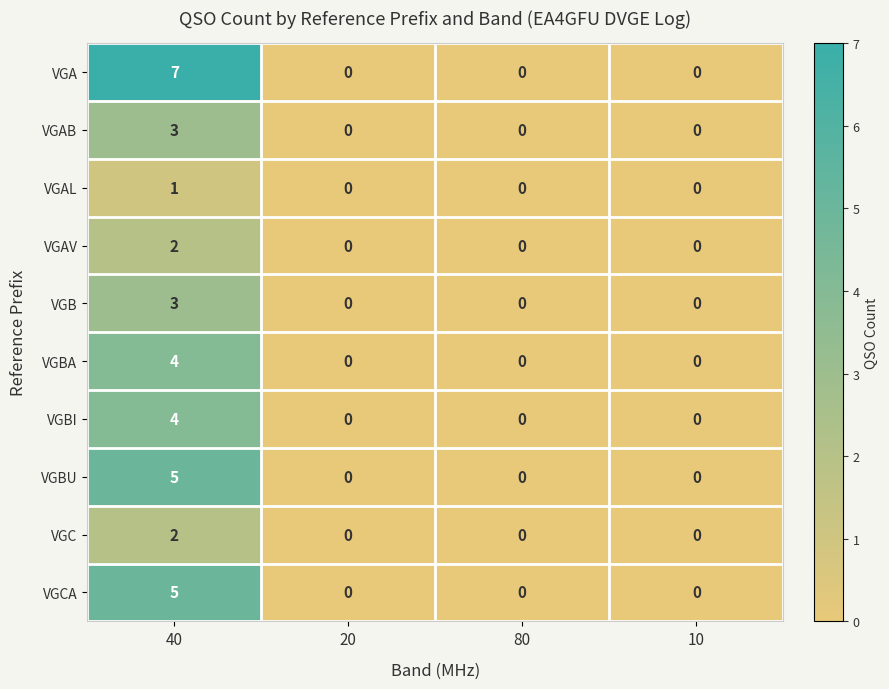

Which series has the largest total across all categories?

VGA